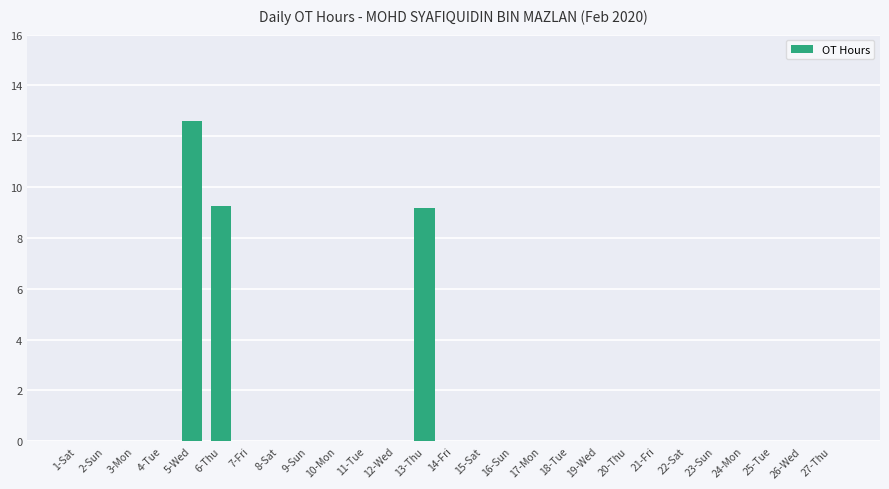

Read the value at 13-Thu.

9.2